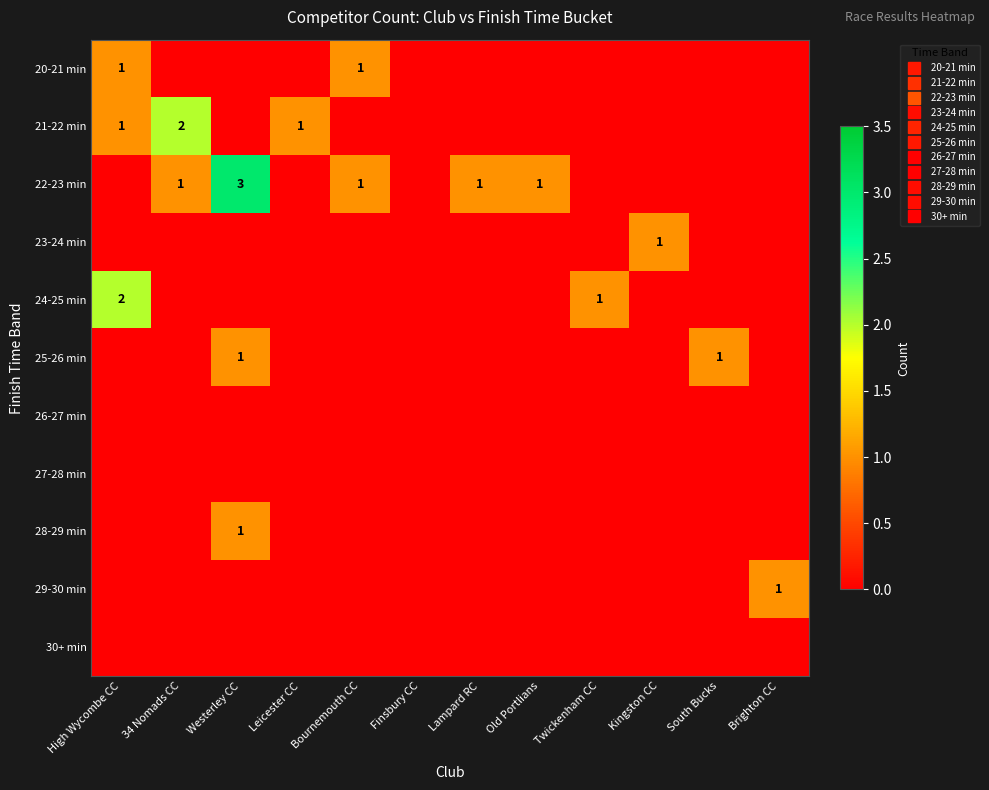

At which category is the sum across all series the highest?

Westerley CC